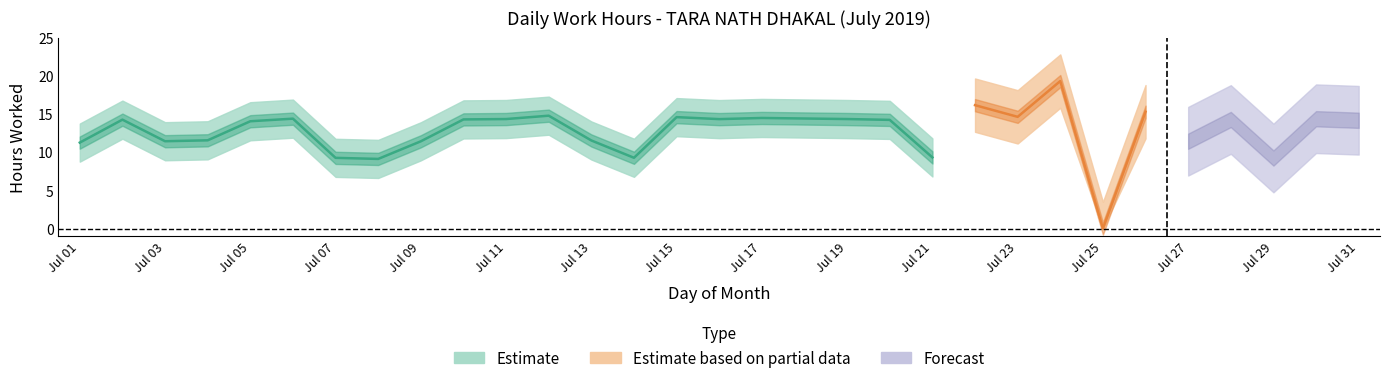

What is the maximum value shown in the chart?

19.3